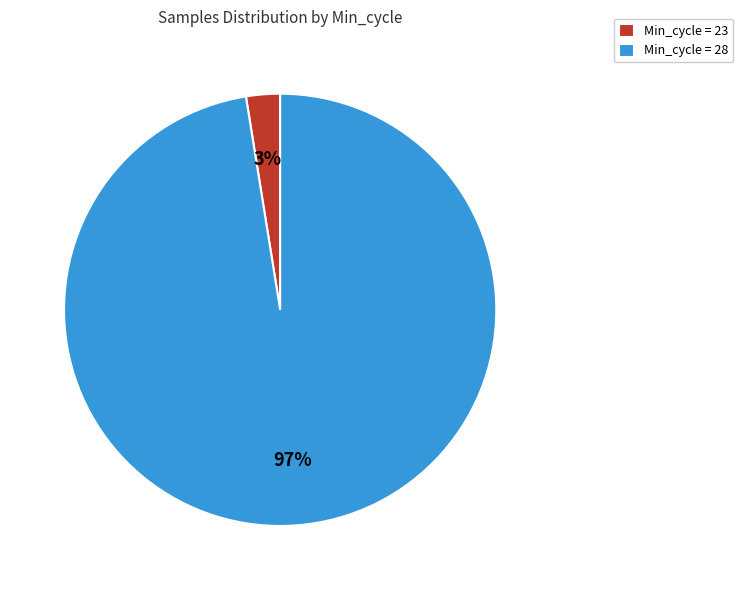

Which slice is the smallest?

Min_cycle = 23